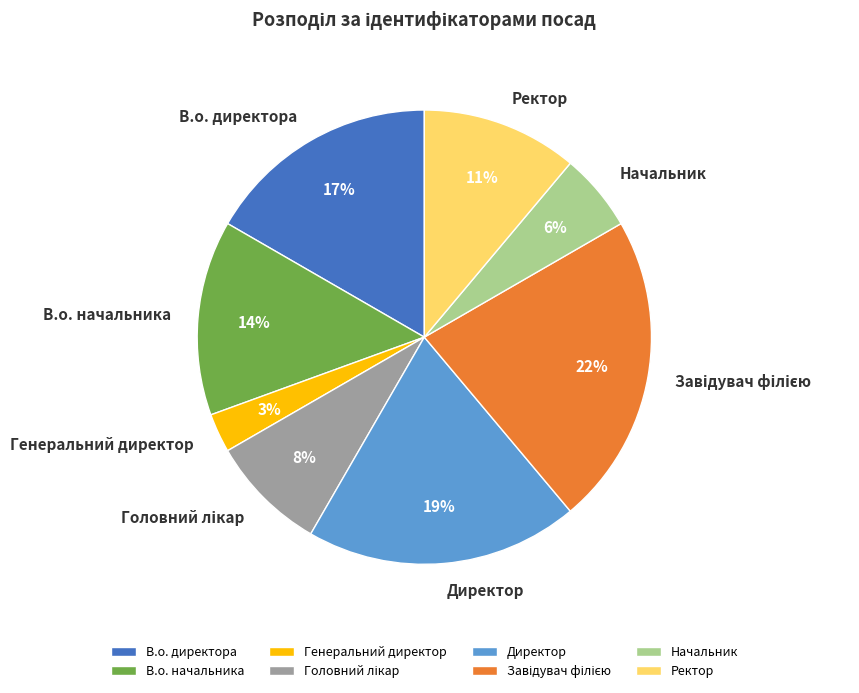

What percentage is the Директор slice, to the nearest percent?

19%